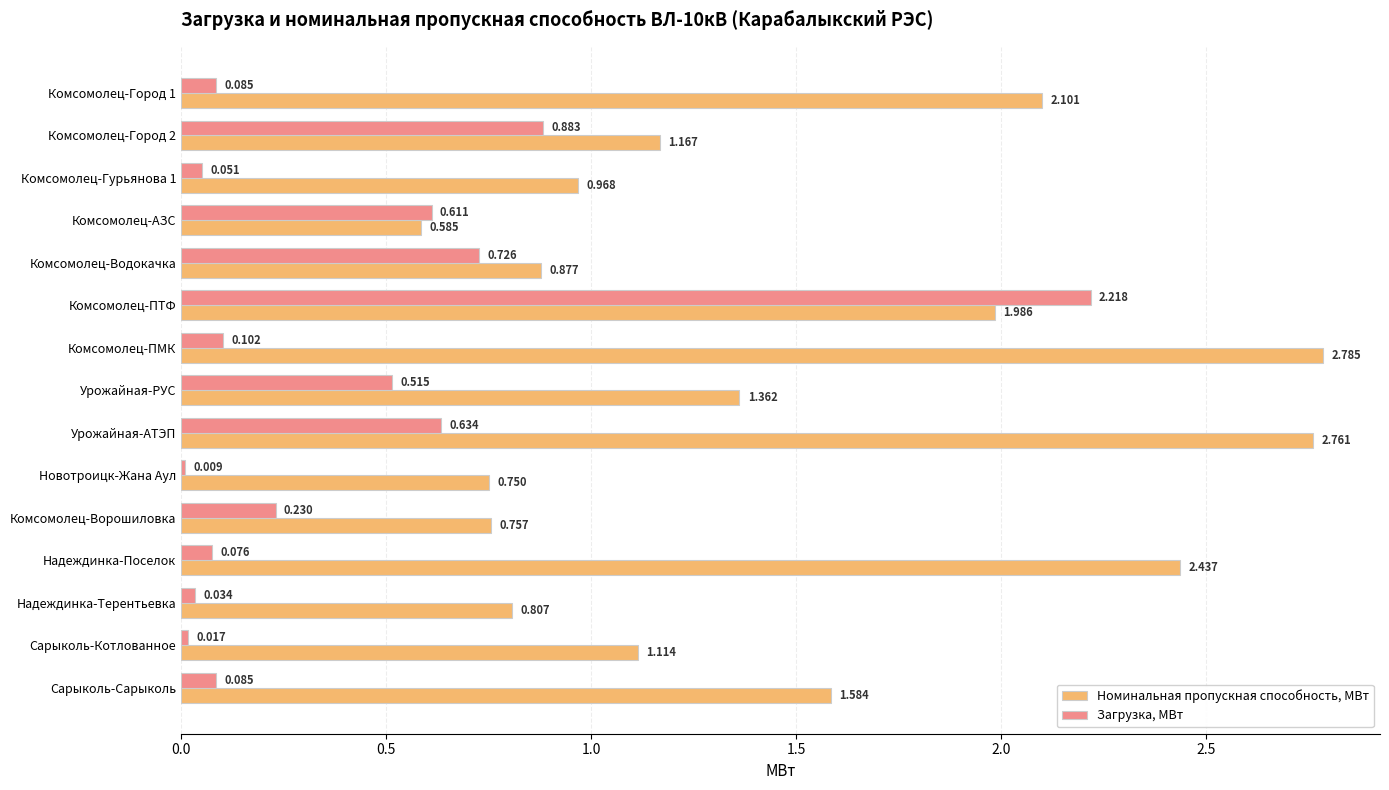

At which category is the sum across all series the highest?

Комсомолец-ПТФ